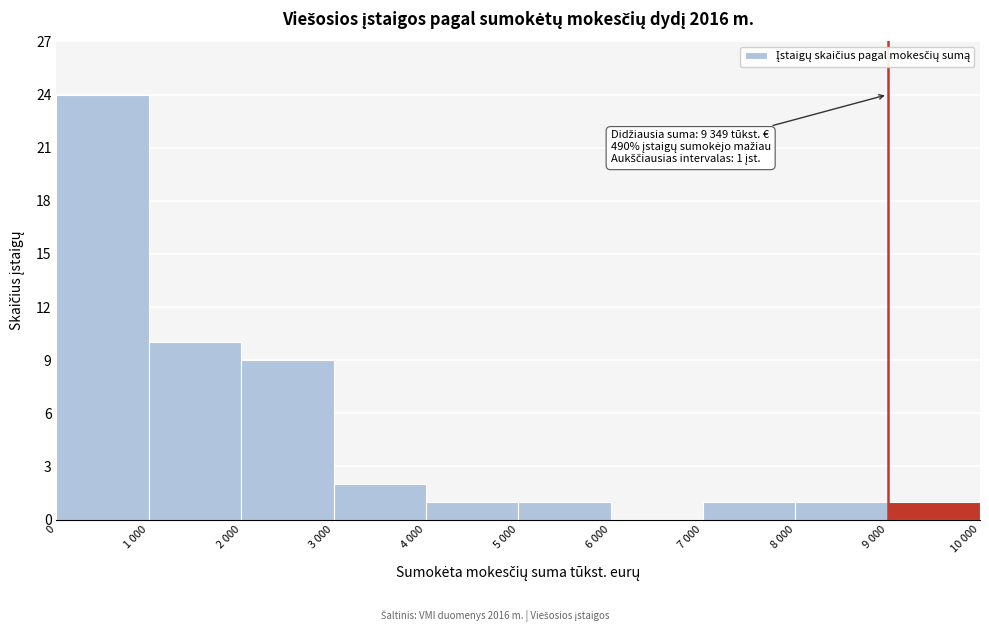

Reading left to right, transcribe all the data shown in this chart.

0=24	1 000=10	2 000=9	3 000=2	4 000=1	5 000=1	6 000=0	7 000=1	8 000=1	9 000=1